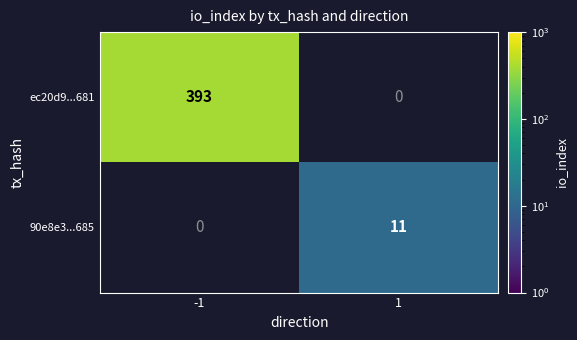

True or false: ec20d9...681 has a value of 214 at -1.

False